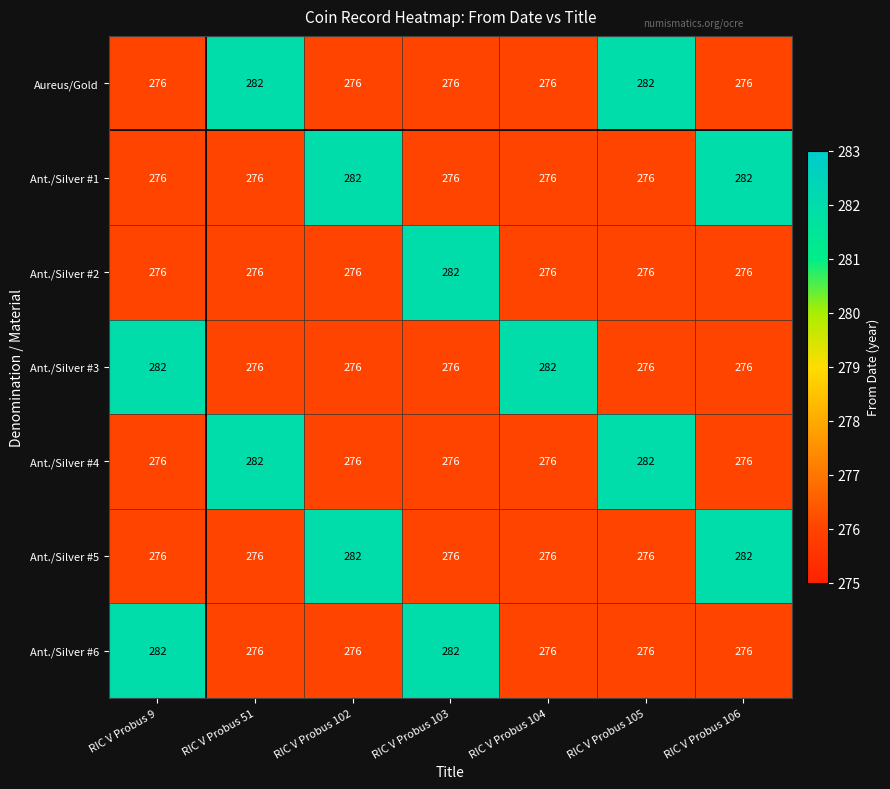

Read the Ant./Silver #4 value at RIC V Probus 102.

276